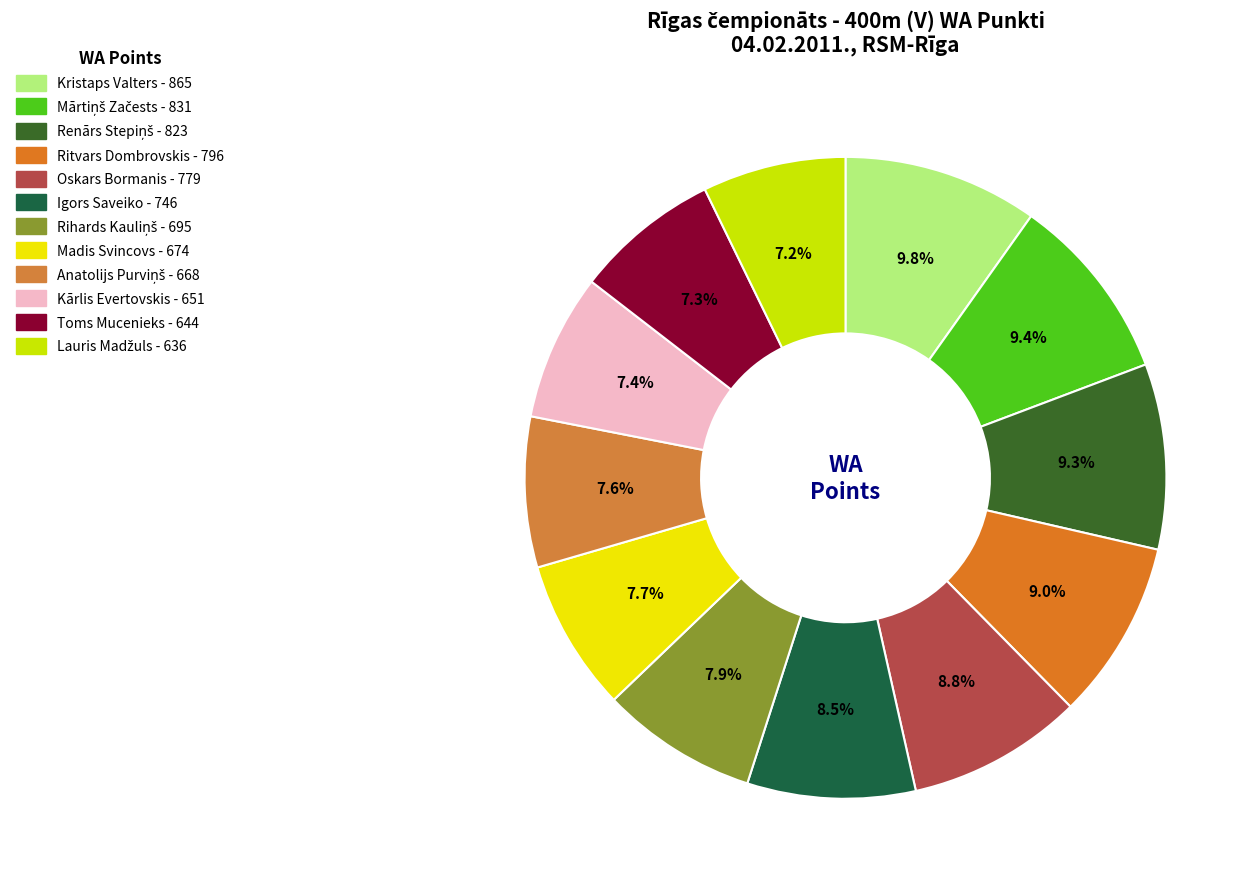

Do Rihards Kauliņš and Igors Saveiko together represent more than half of the pie?

No